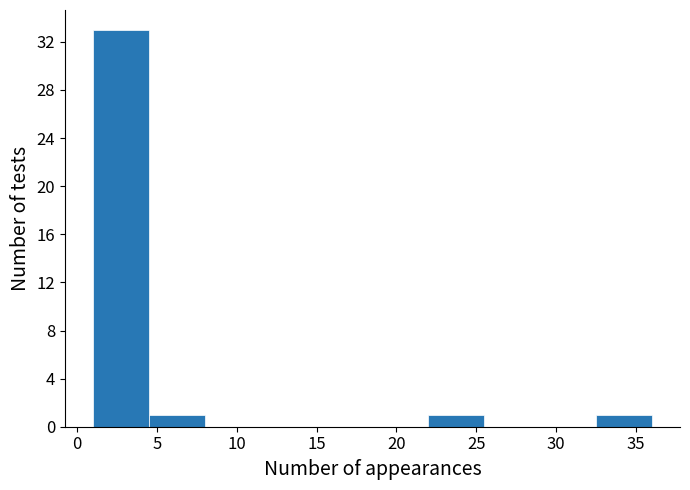

How tall is the bar that spans 4.5 to 8.0 on the x-axis? The values are not printed on the chart, so give them approximately, as read against the axis.

1